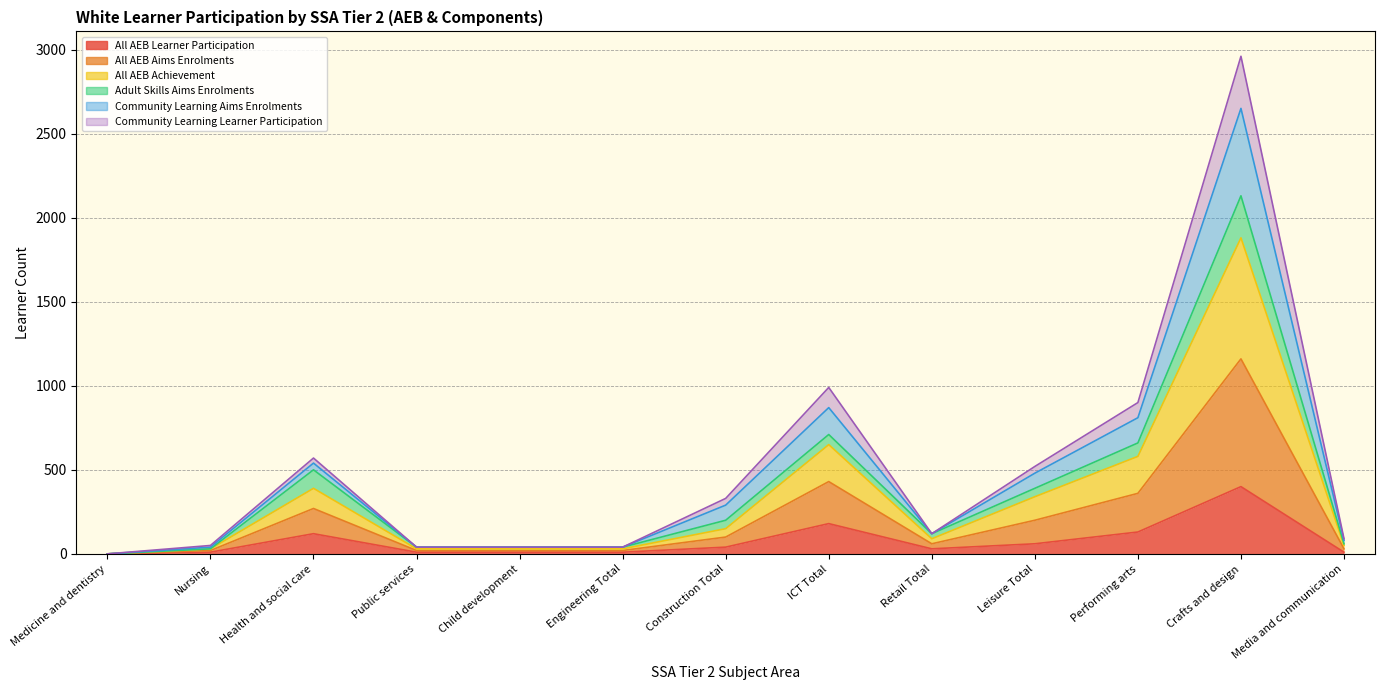

The value of Community Learning Aims Enrolments at Child development is 63. True or false?

False